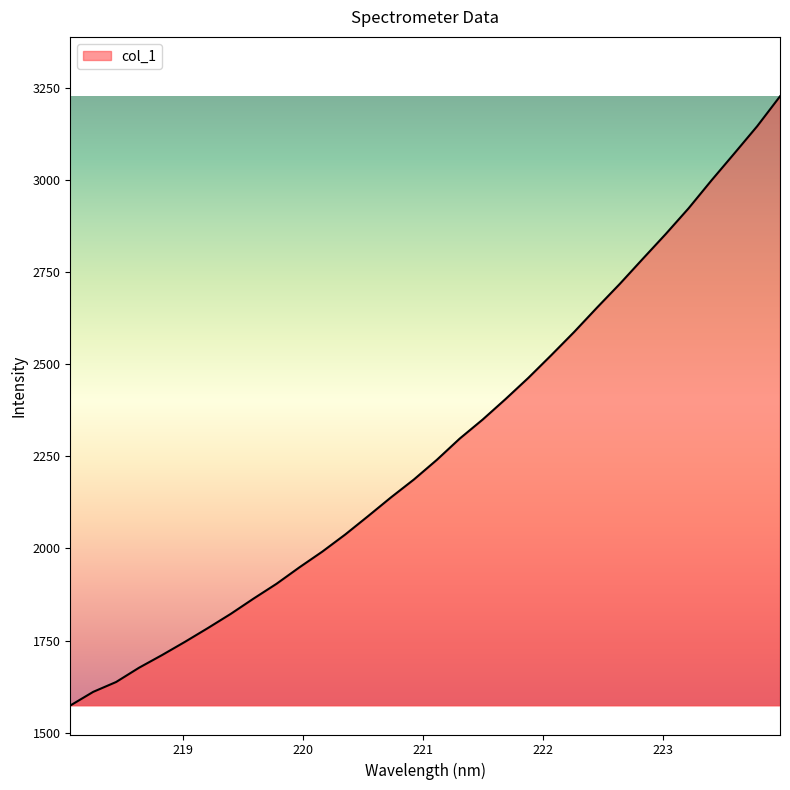

What is the maximum value shown in the chart?

3227.6